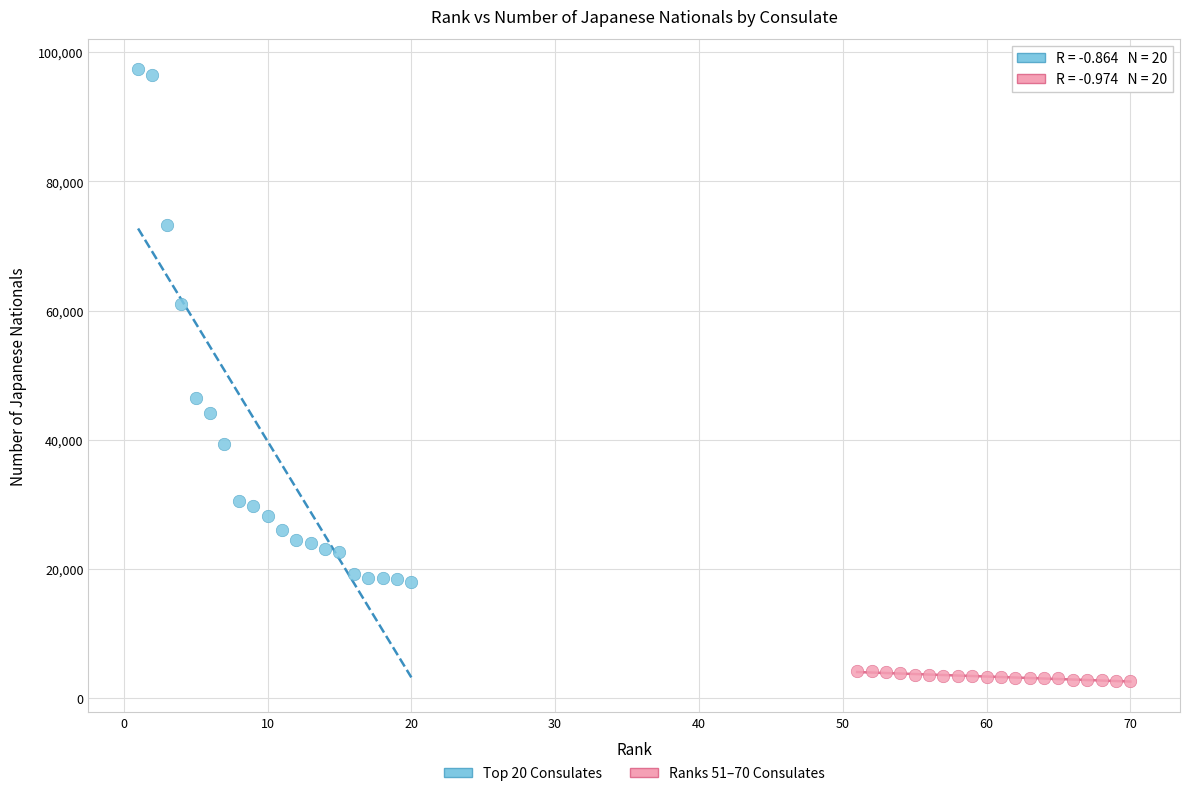

Which series contains the lowest Y value?

Ranks 51–70 Consulates